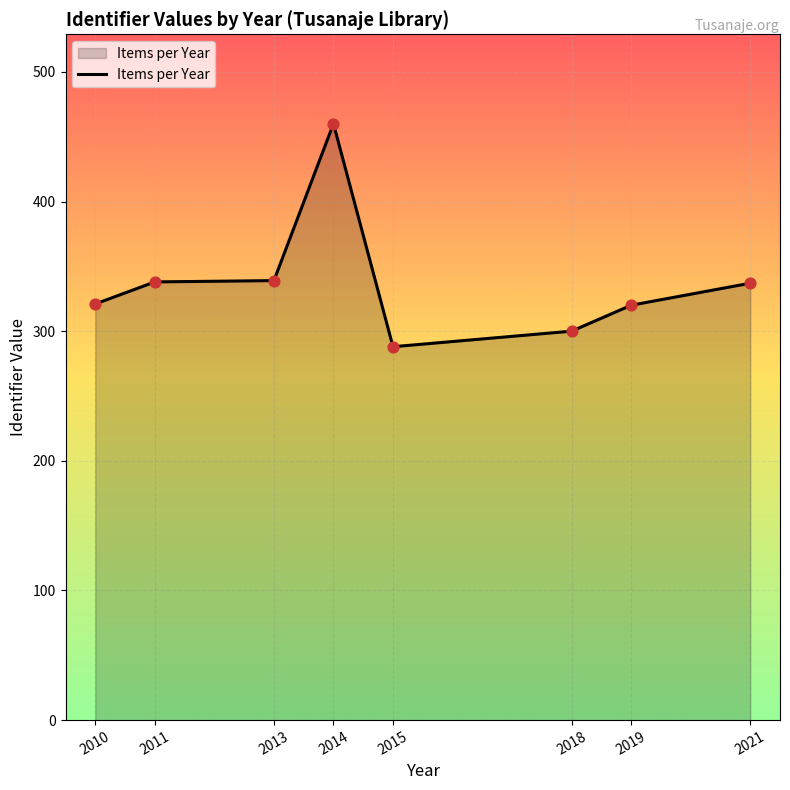

What is the ratio of the value at 2010 to the value at 2014?

0.7